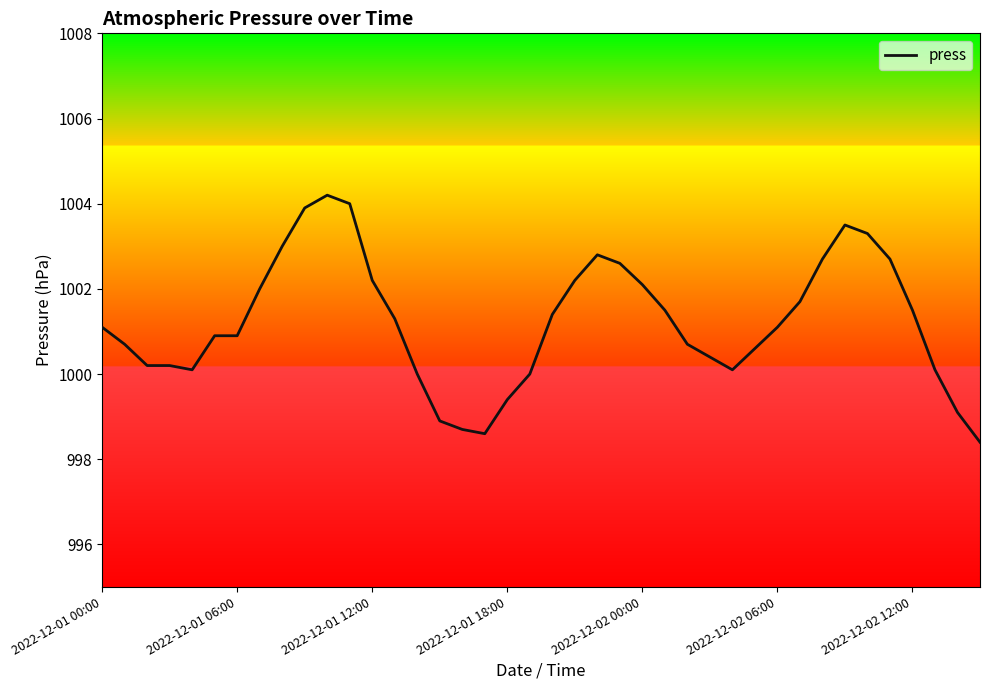

What is the minimum value shown in the chart?

998.4